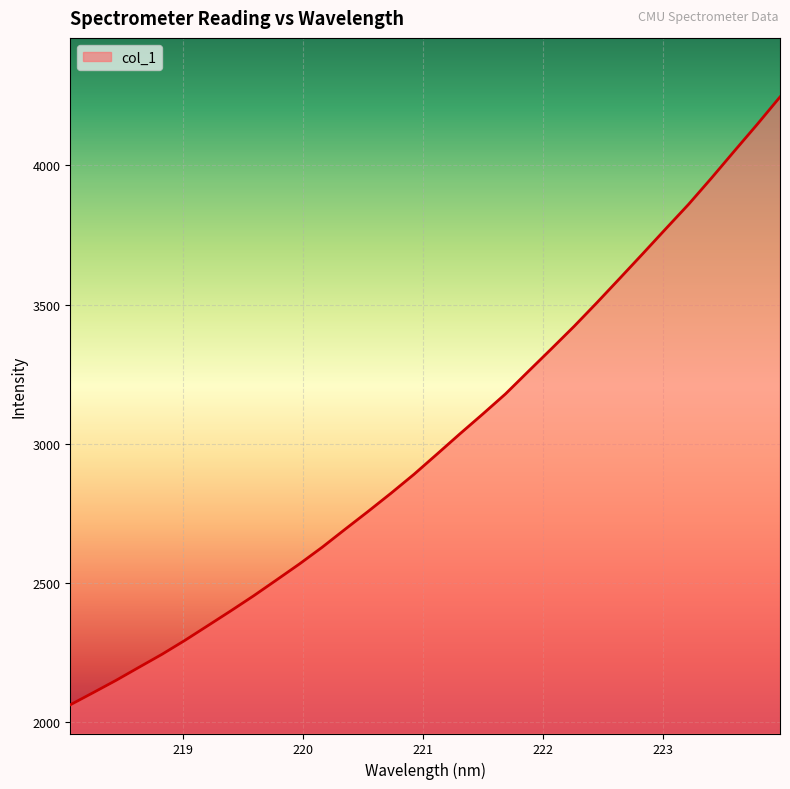

Reading left to right, list all the values displayed in this chart.

2061.9	2105.6	2149.9	2196.8	2243.3	2293.4	2346.2	2399.2	2453.5	2510.4	2567.9	2628.4	2693.0	2756.8	2822.2	2889.9	2962.0	3034.9	3106.1	3178.9	3260.1	3340.5	3421.9	3507.2	3594.7	3682.7	3771.7	3860.0	3954.2	4051.1	4147.1	4245.9